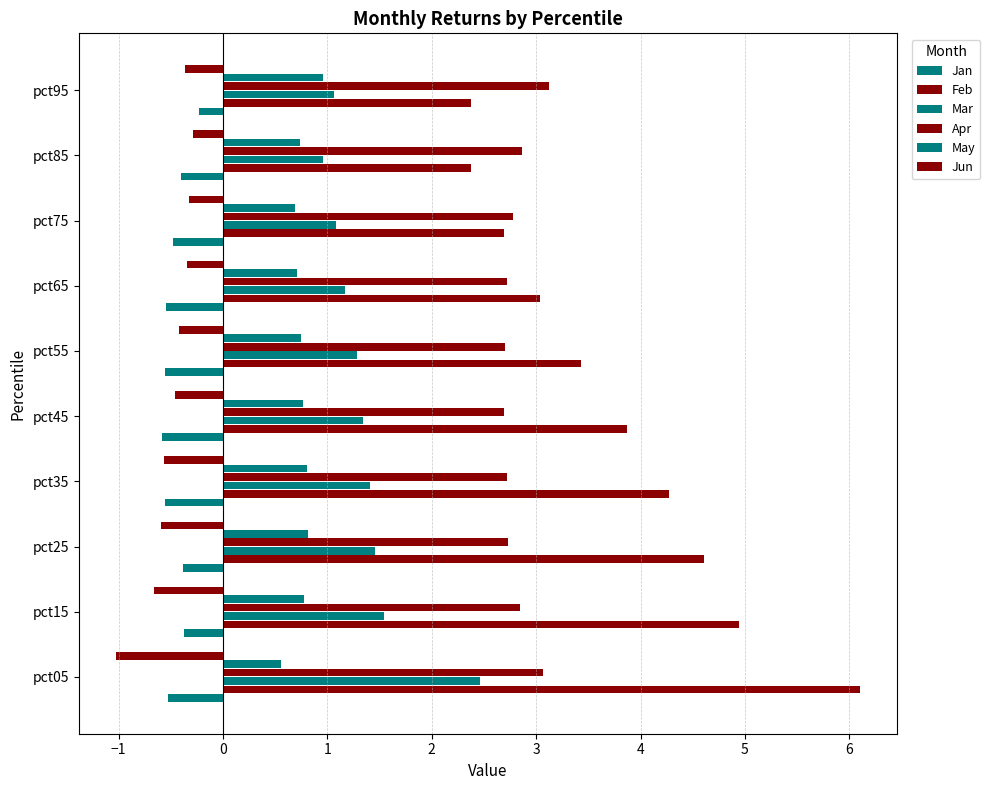

How many categories are shown in the chart?

10